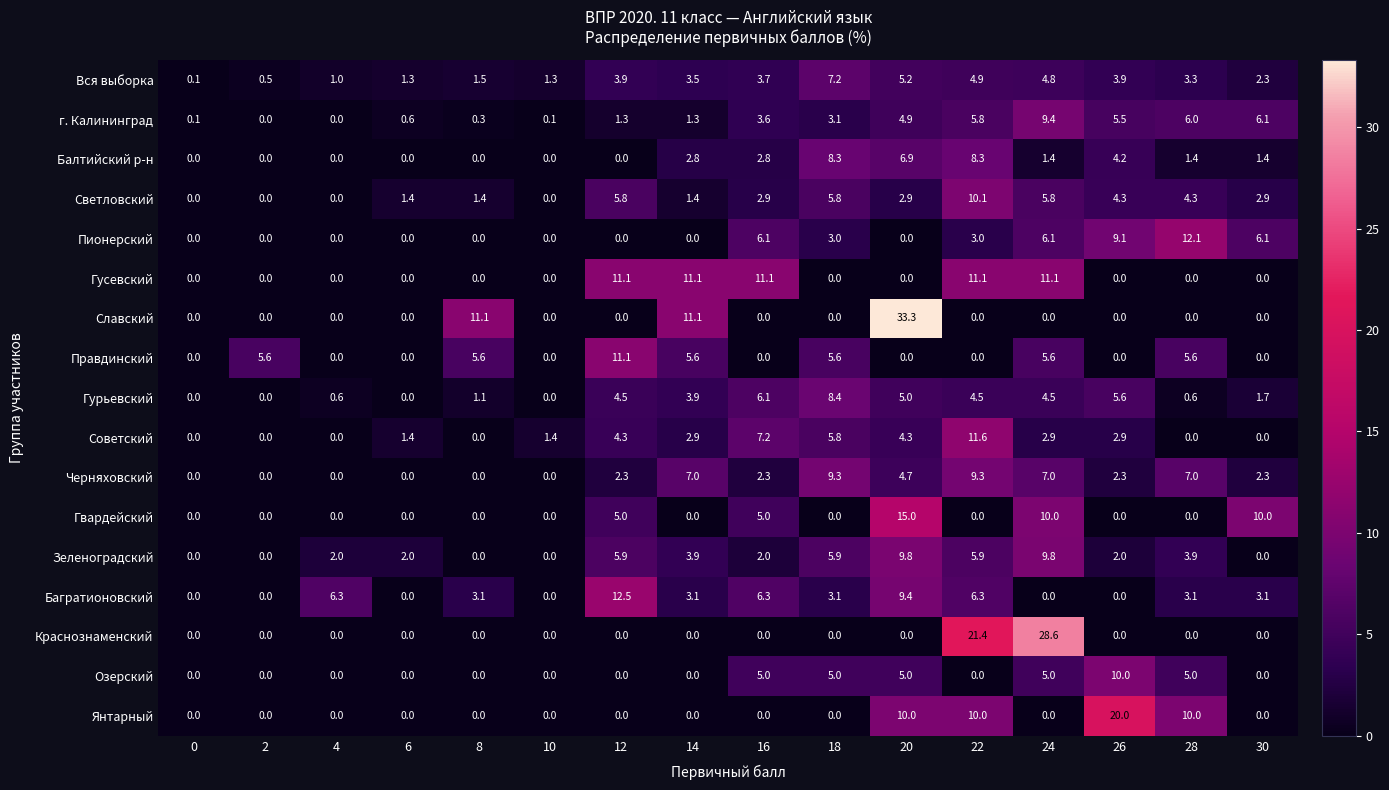

Which series has the largest total across all categories?

Багратионовский